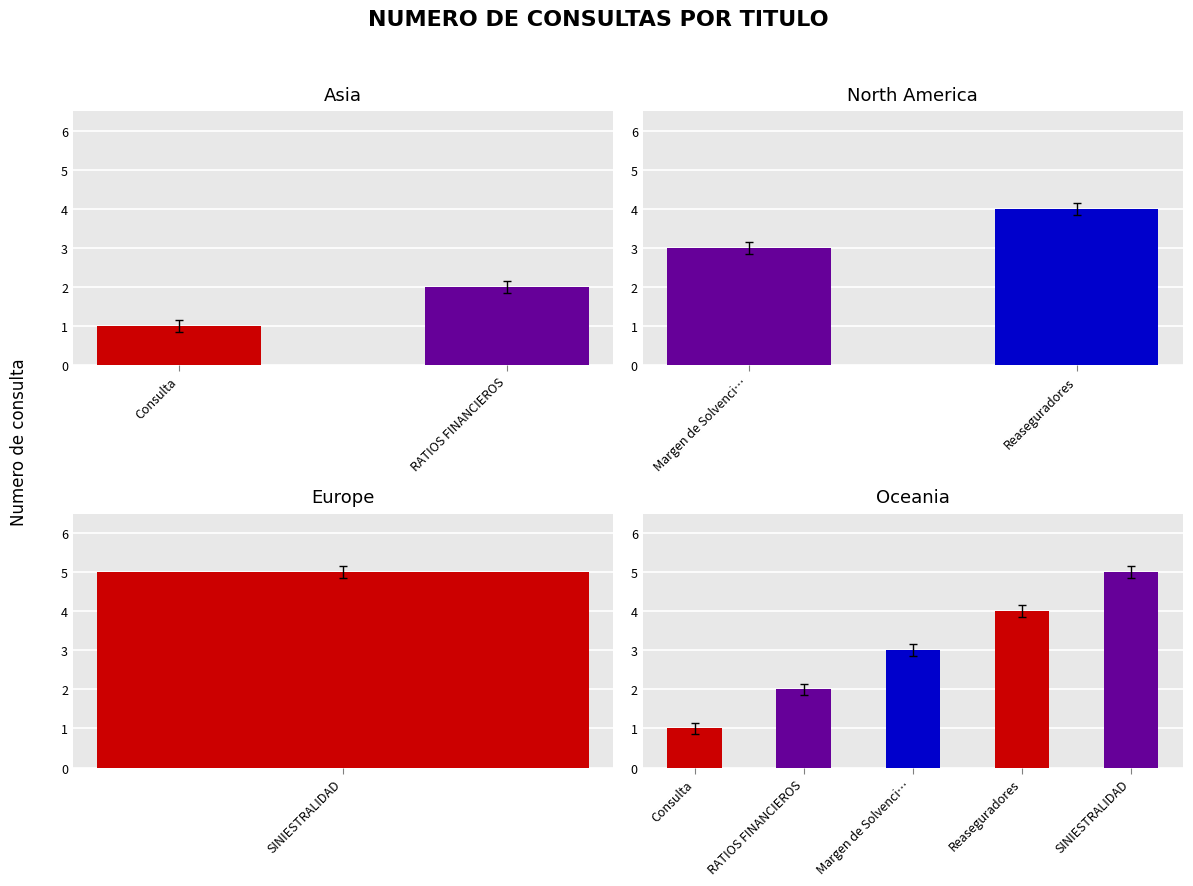

Are the bars grouped side by side (vs. stacked)?

No